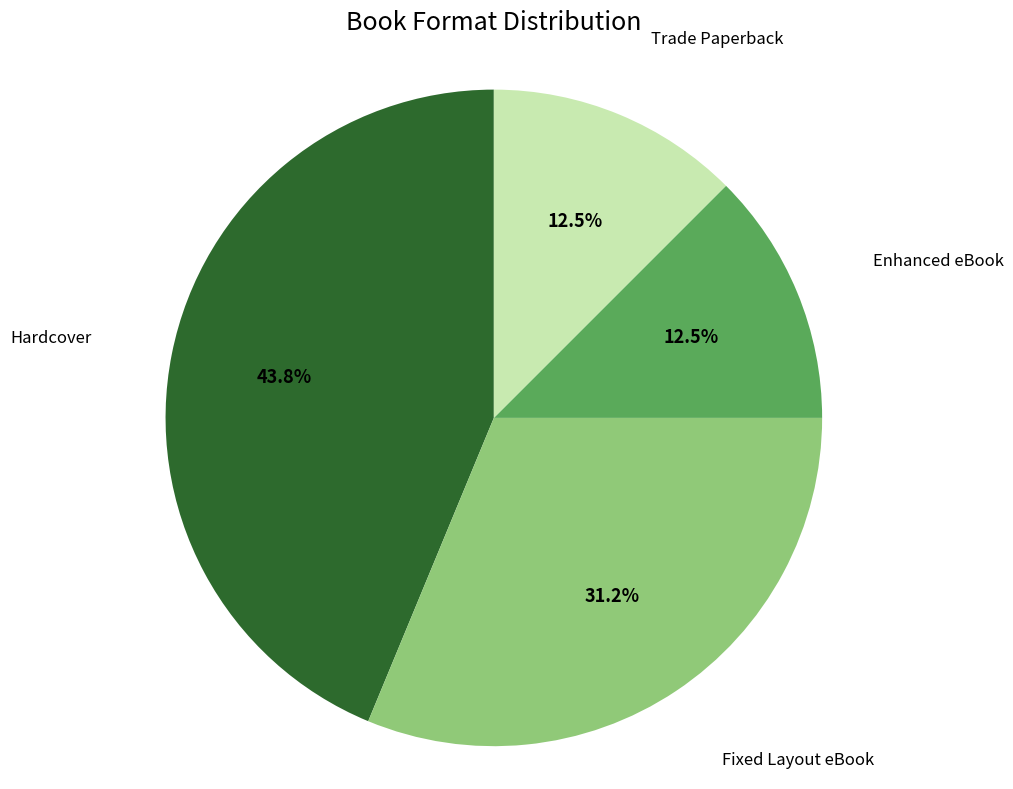

Does any single category account for the majority?

No